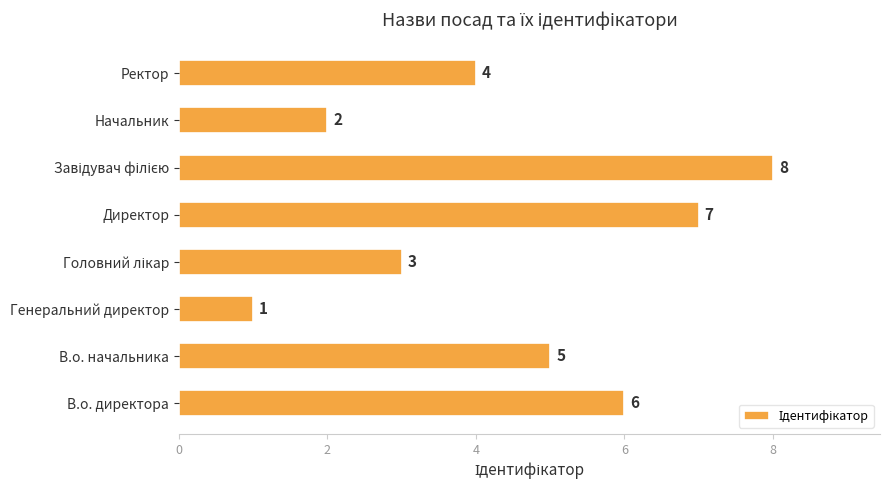

True or false: the data shows 3 at В.о. начальника.

False